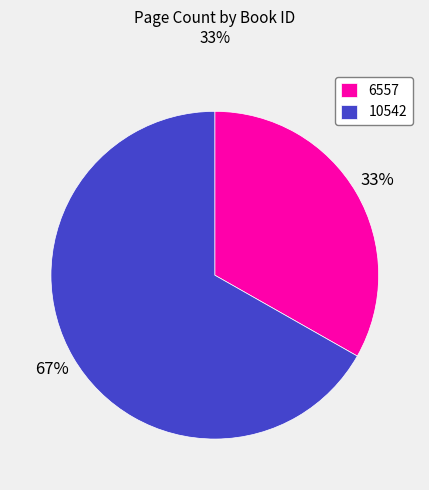

Which slice is the smallest?

6557